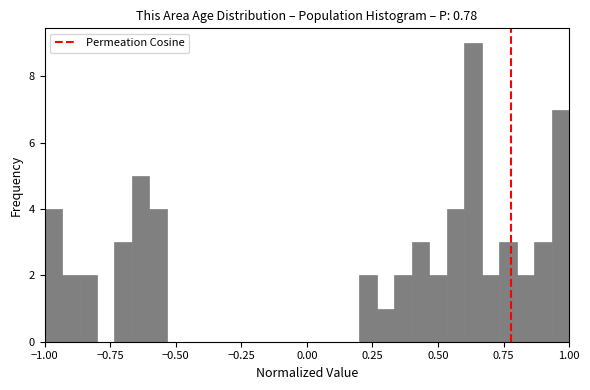

Read against the x-axis, roughly where is the centre of the tallest bar?

0.65